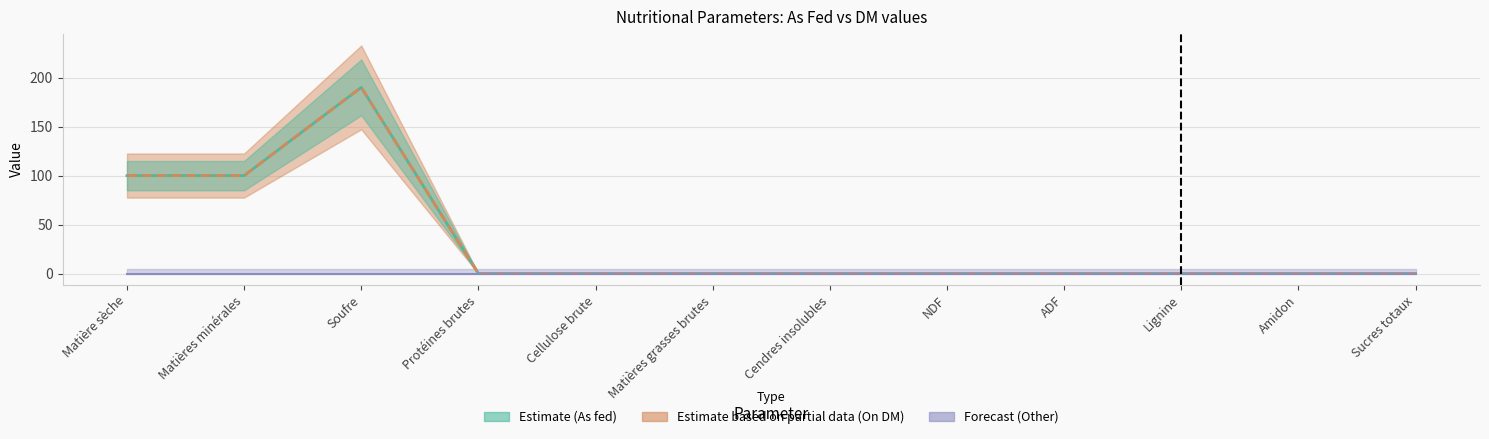

The value of Estimate (As fed) at Soufre is 190.0. True or false?

True